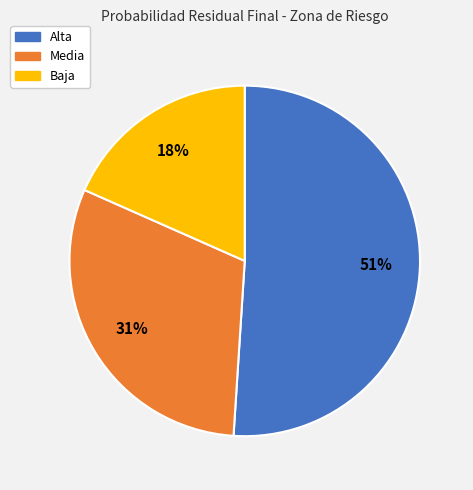

Does any single category account for the majority?

Yes